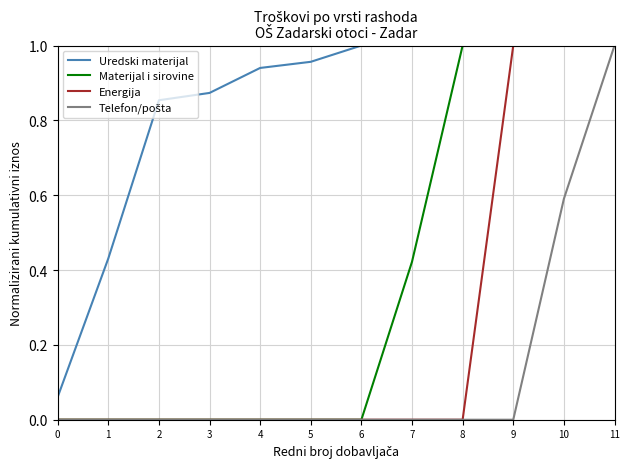

Which series changed the most between 1 and 2?

Uredski materijal